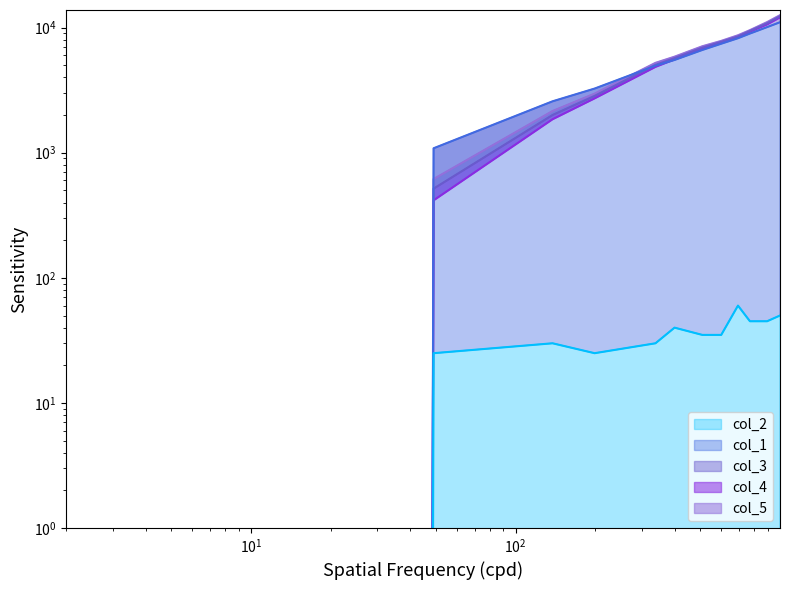

What is the sum of all col_3 values?

71754